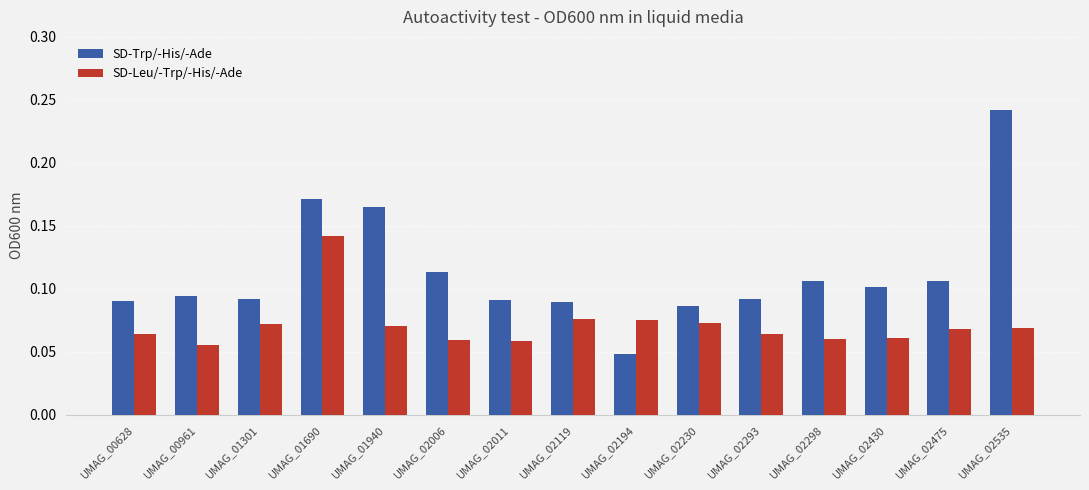

At which label is SD-Leu/-Trp/-His/-Ade closest to 0?

UMAG_00961